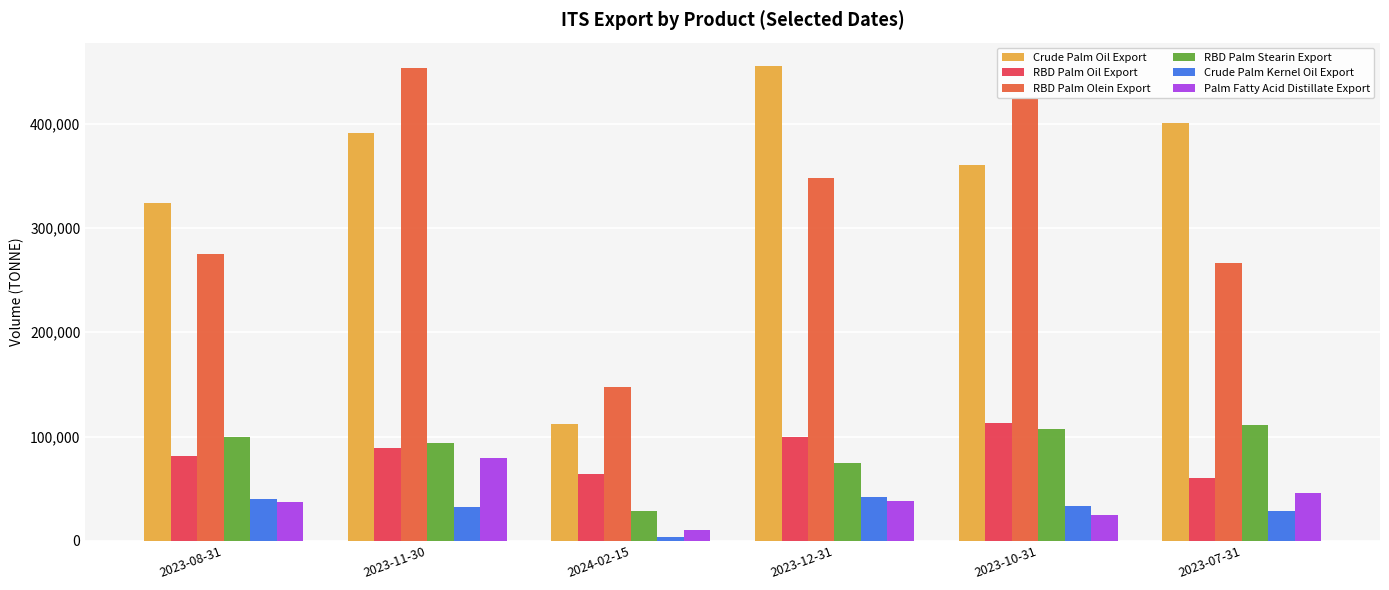

At which label does RBD Palm Stearin Export reach its minimum?

2024-02-15